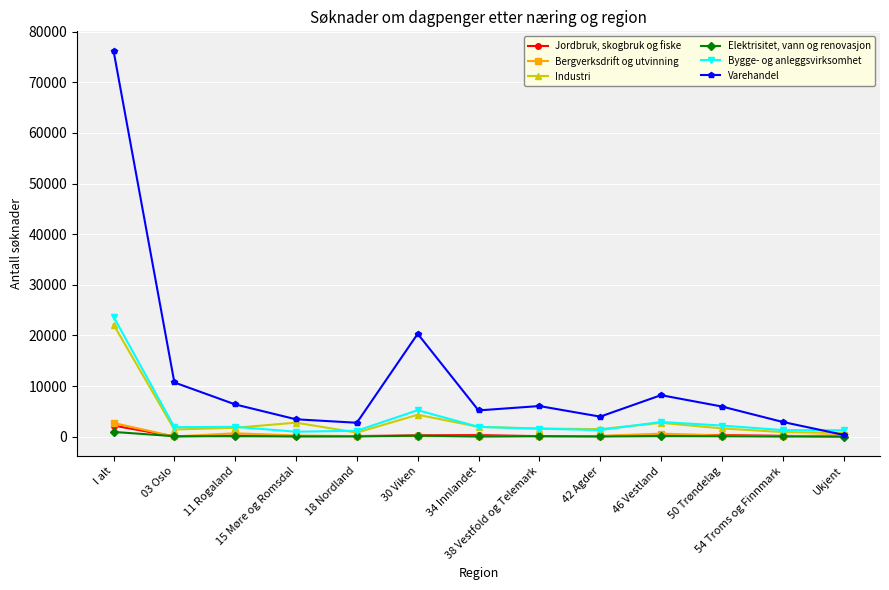

How many lines are shown in the chart?

6